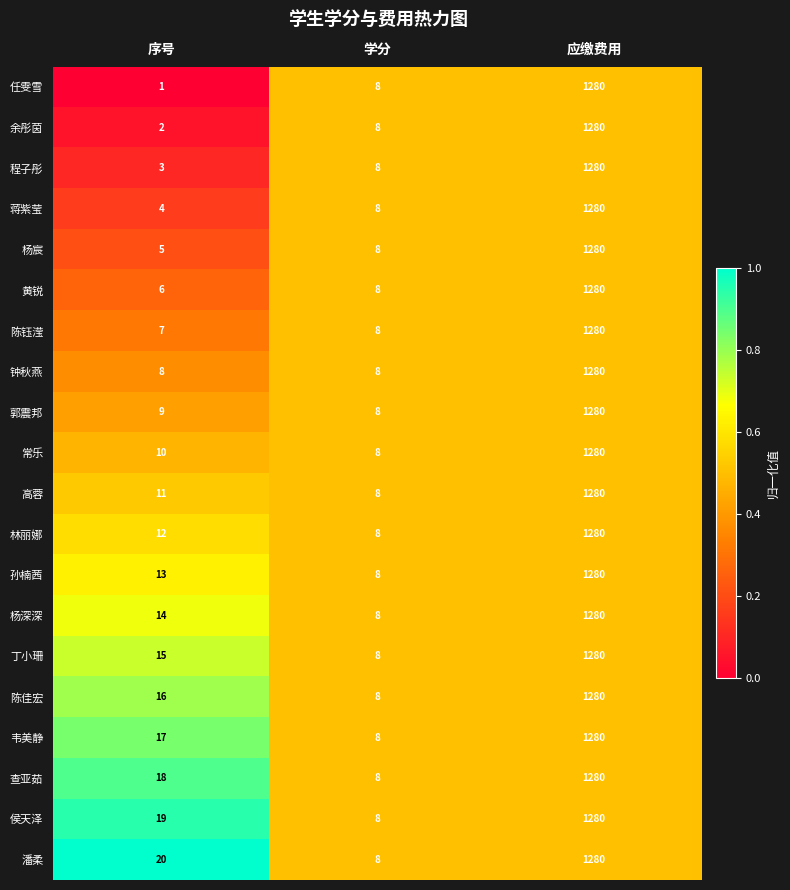

What is the average value of the 陈钰滢 series?

432